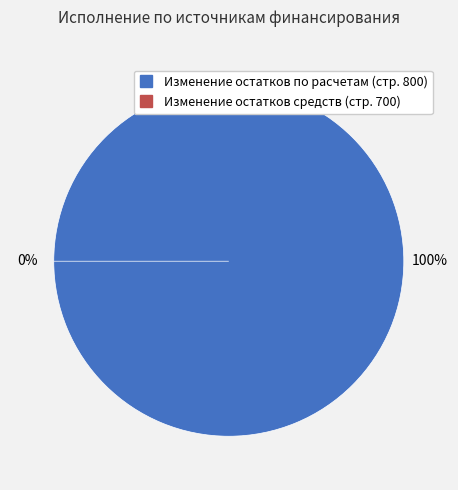

What is the smallest slice in the pie chart?

Изменение остатков средств (стр. 700)